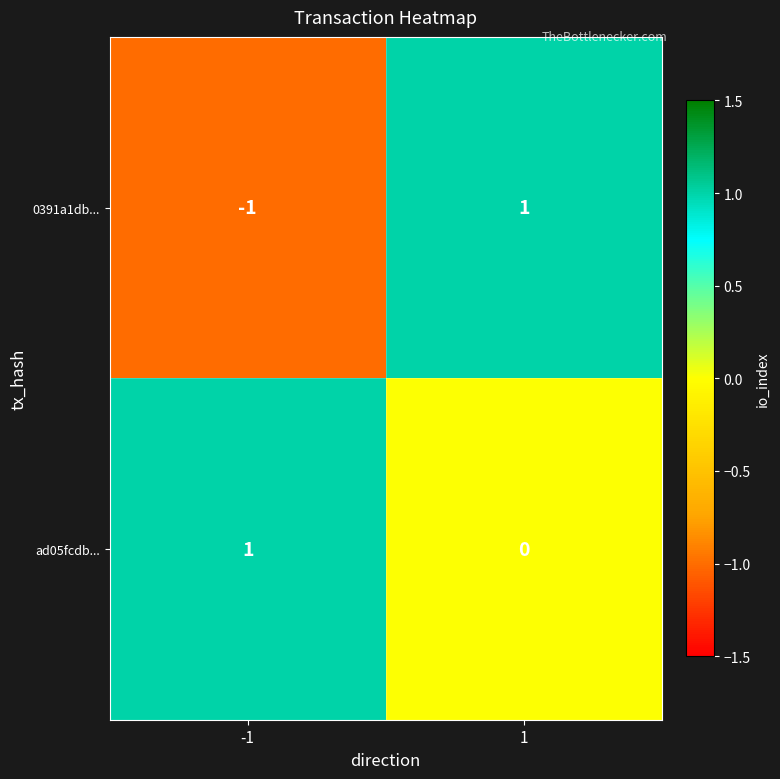

Is the value of ad05fcdb... at -1 greater than the value of 0391a1db... at -1?

Yes